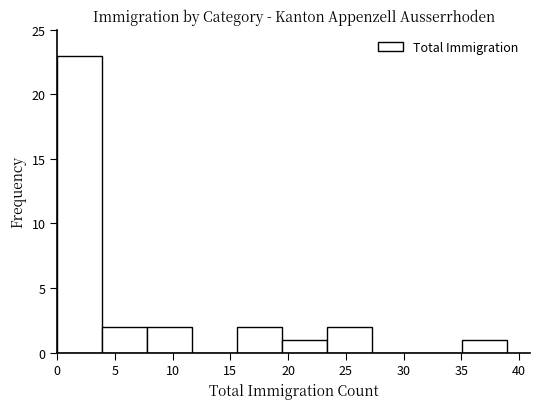

Over which range of the x-axis is the bar tallest?

0.0 to 3.9